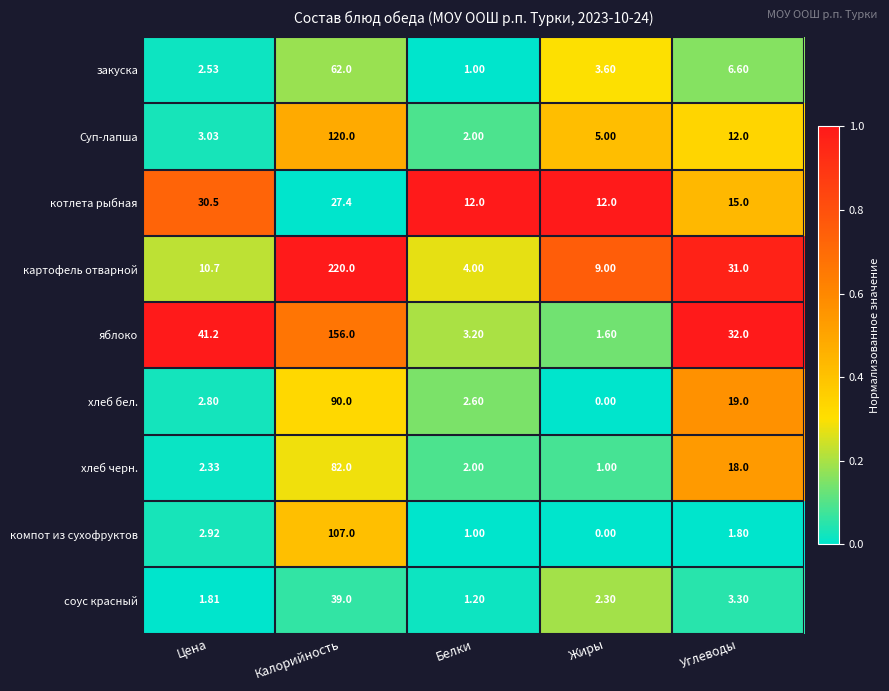

Count the number of data series in this chart.

9